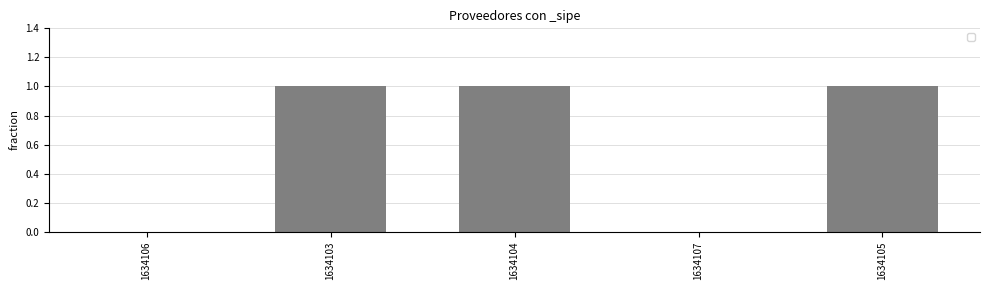

The value at 1634104 is 1. True or false?

True